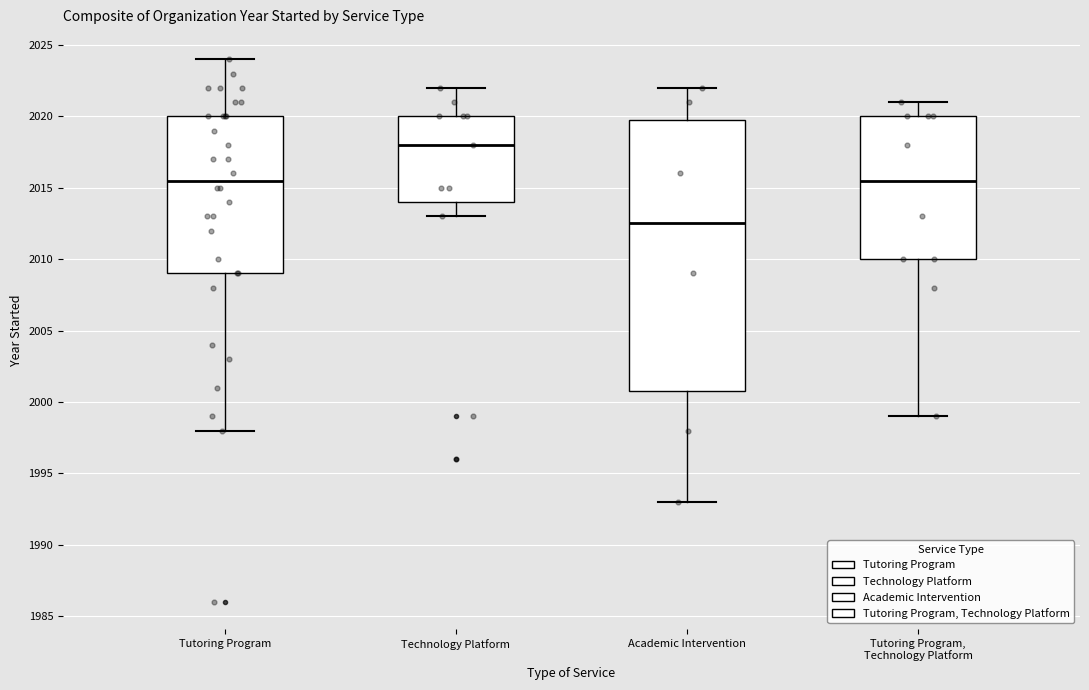

Which box has the highest median line?

Technology Platform